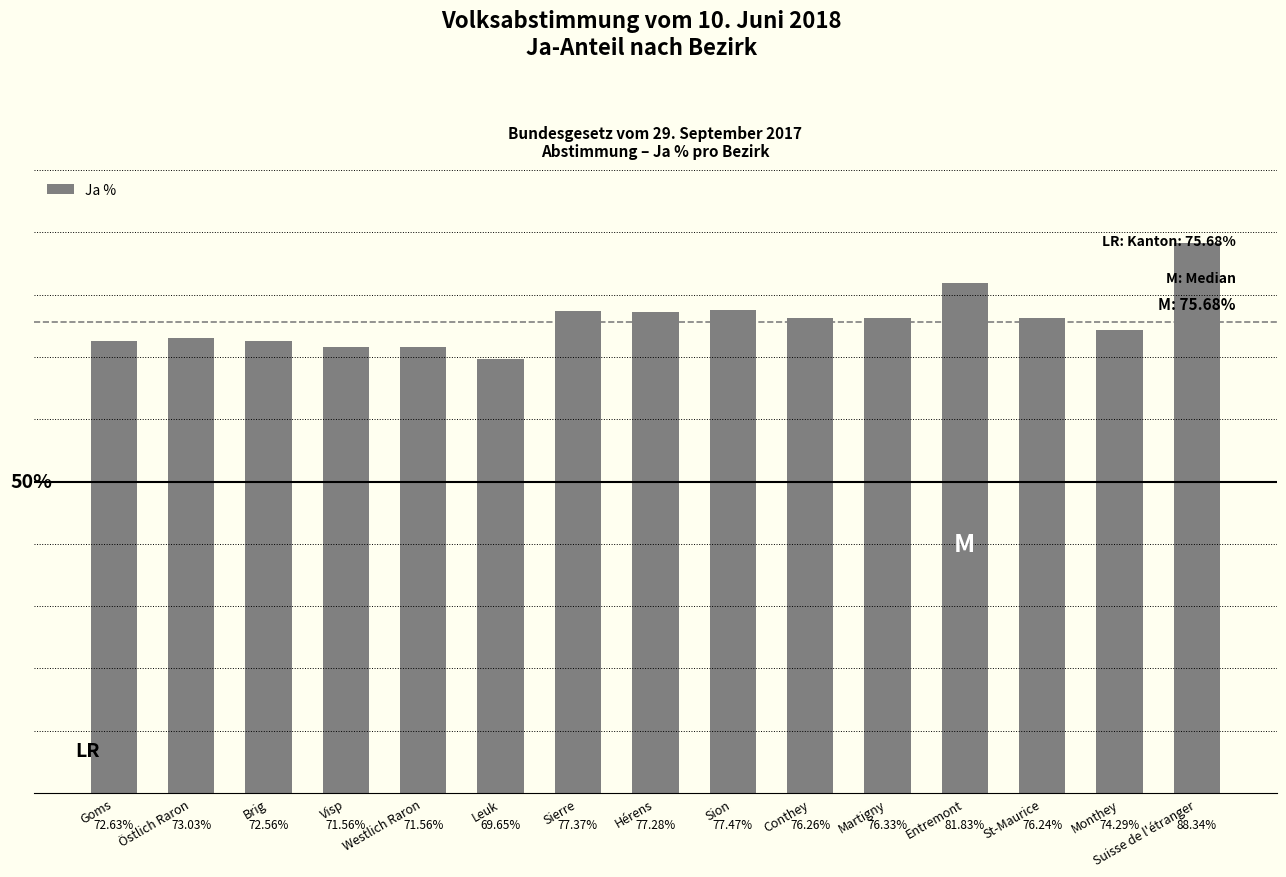

Between Hérens and Monthey, which is larger?

Hérens